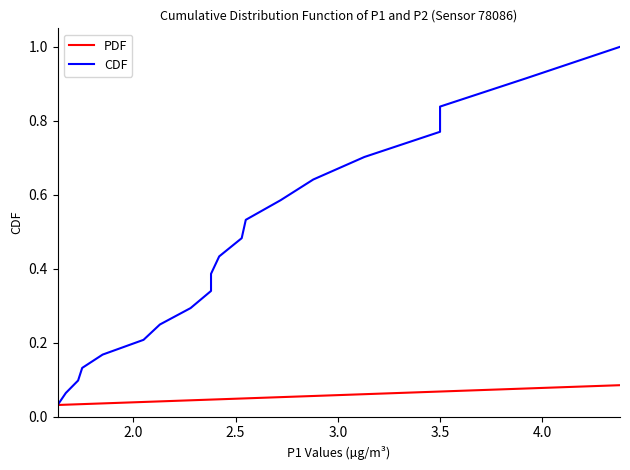

True or false: PDF and CDF intersect in this chart.

False